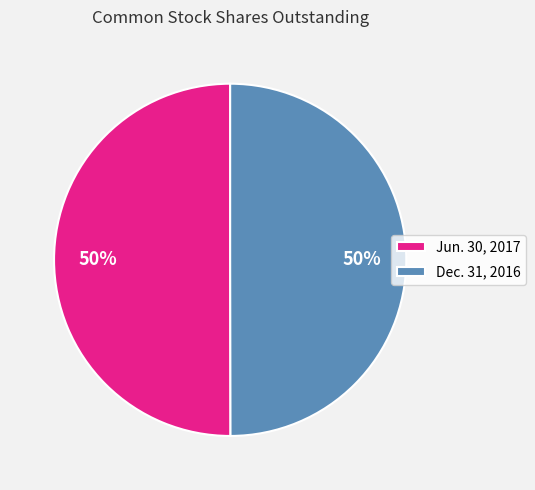

The Dec. 31, 2016 slice represents 62% of the pie. True or false?

False